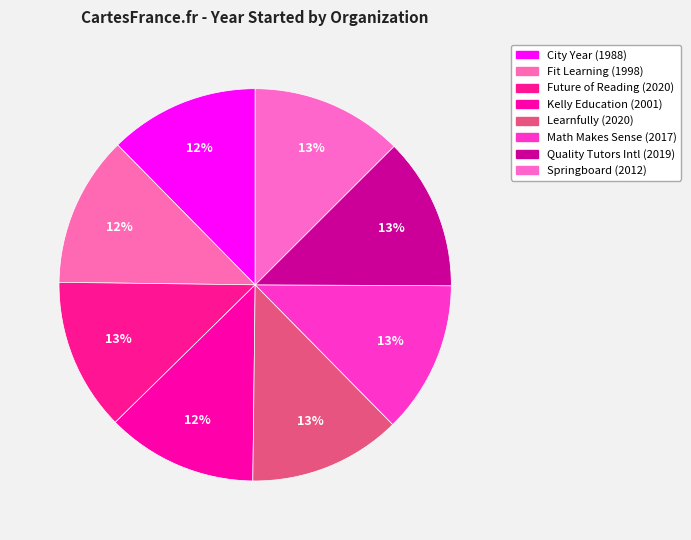

Which category has the smallest portion of the pie?

City Year